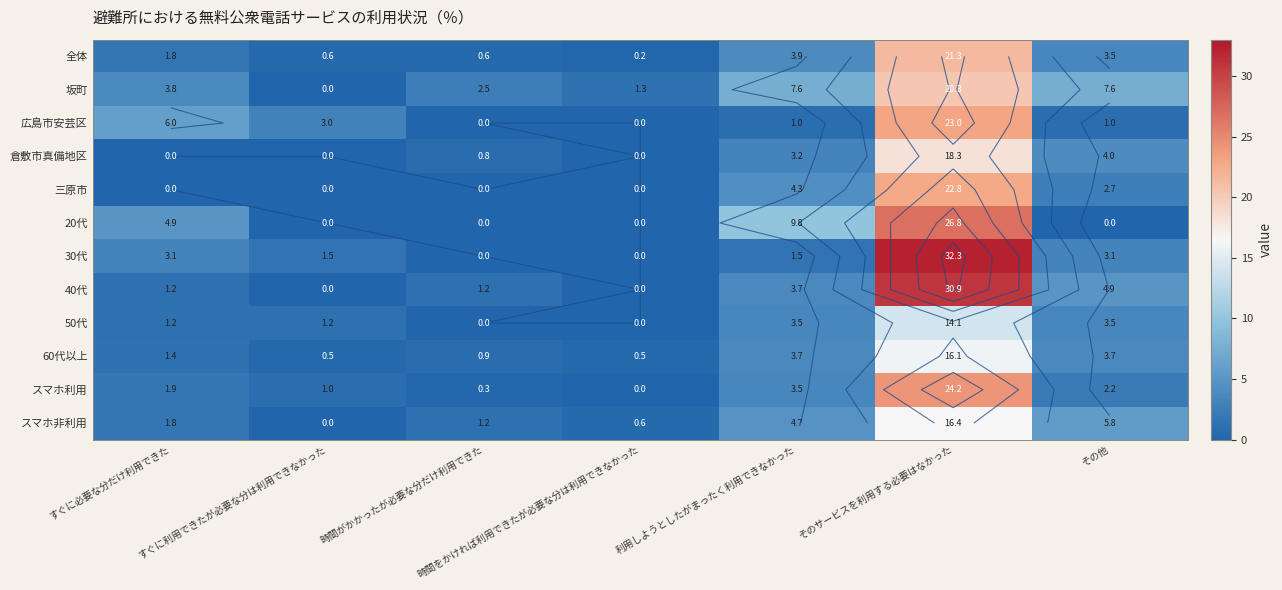

How many data points in 60代以上 are less than 1?

3